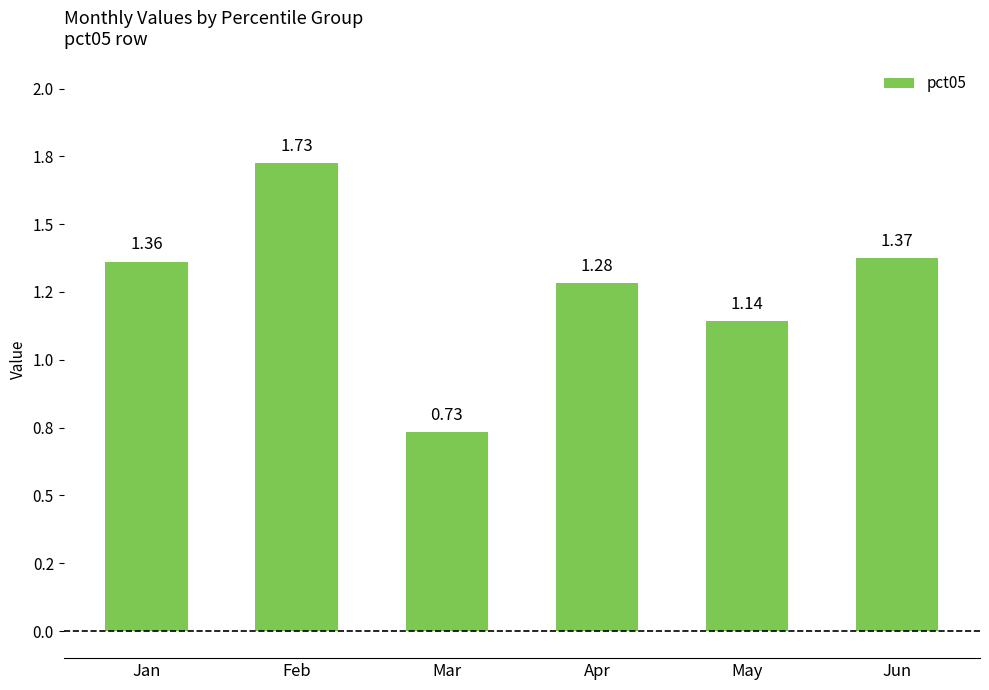

List the labels in order of value, largest first.

Feb, Jun, Jan, Apr, May, Mar